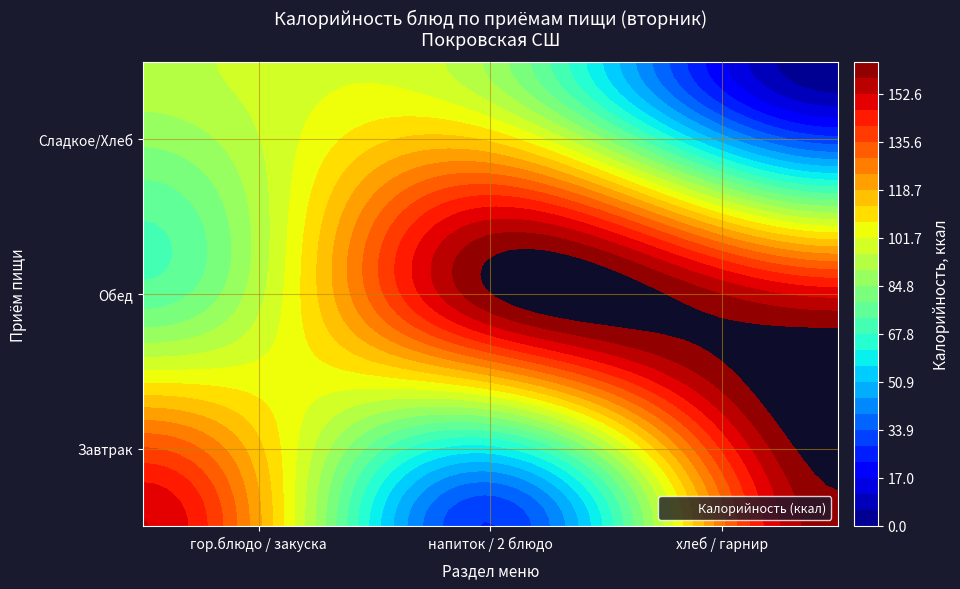

How many data points in Завтрак are less than 152?

1